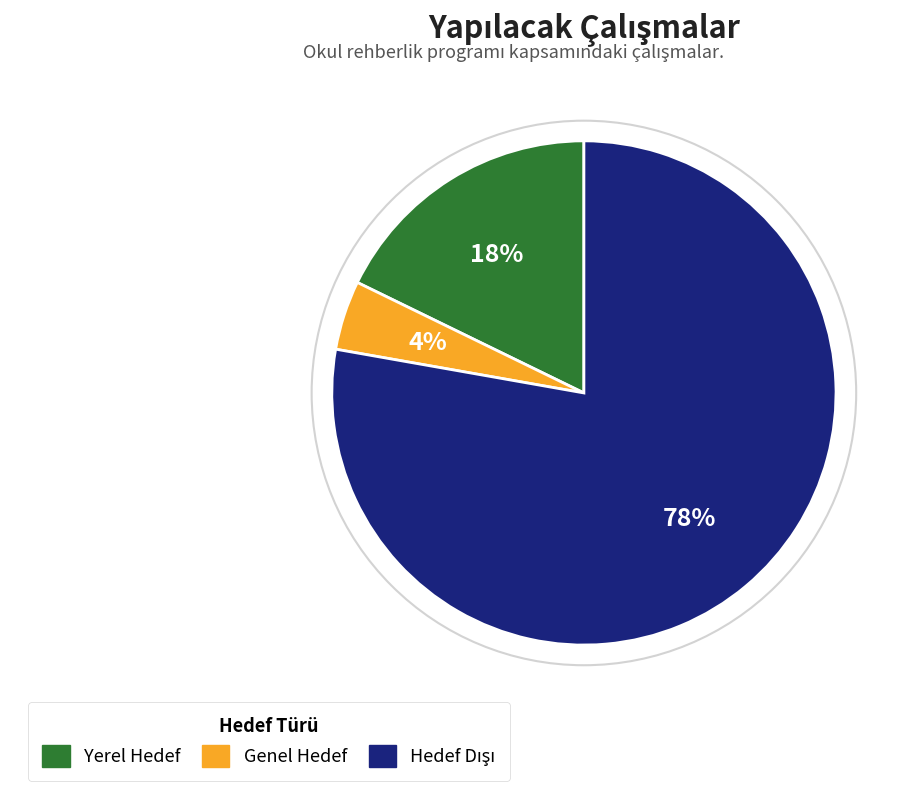

To the nearest percent, what is the average slice percentage?

33%